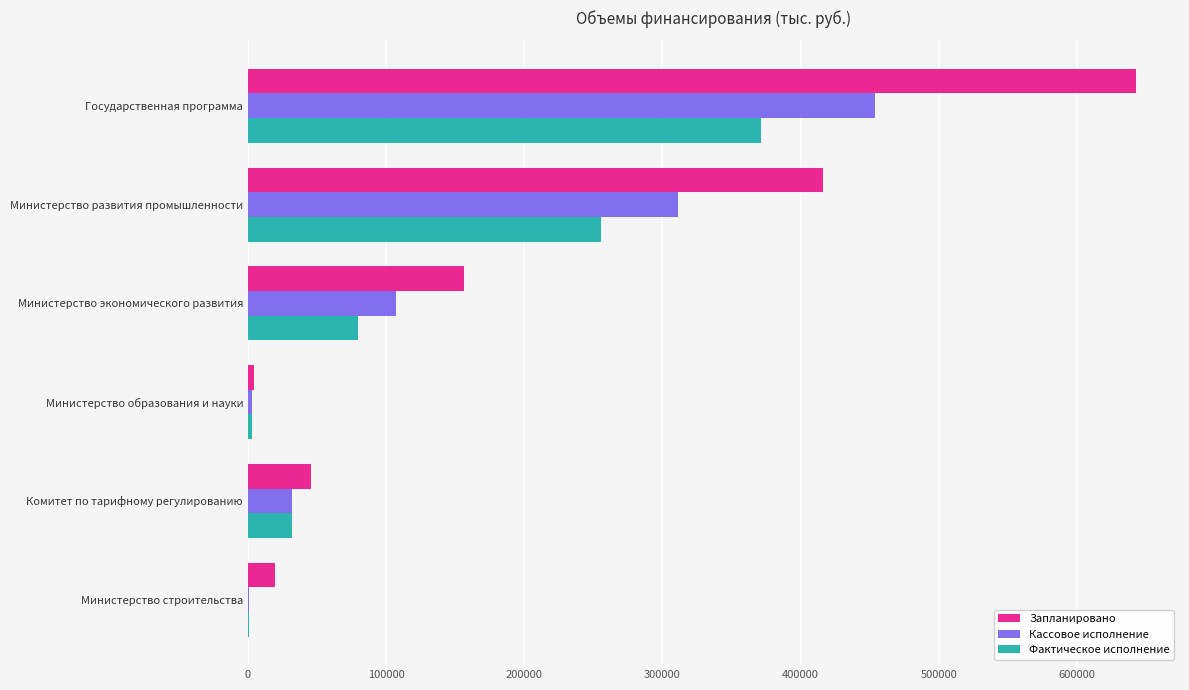

What is the maximum value shown in the chart?

642514.9